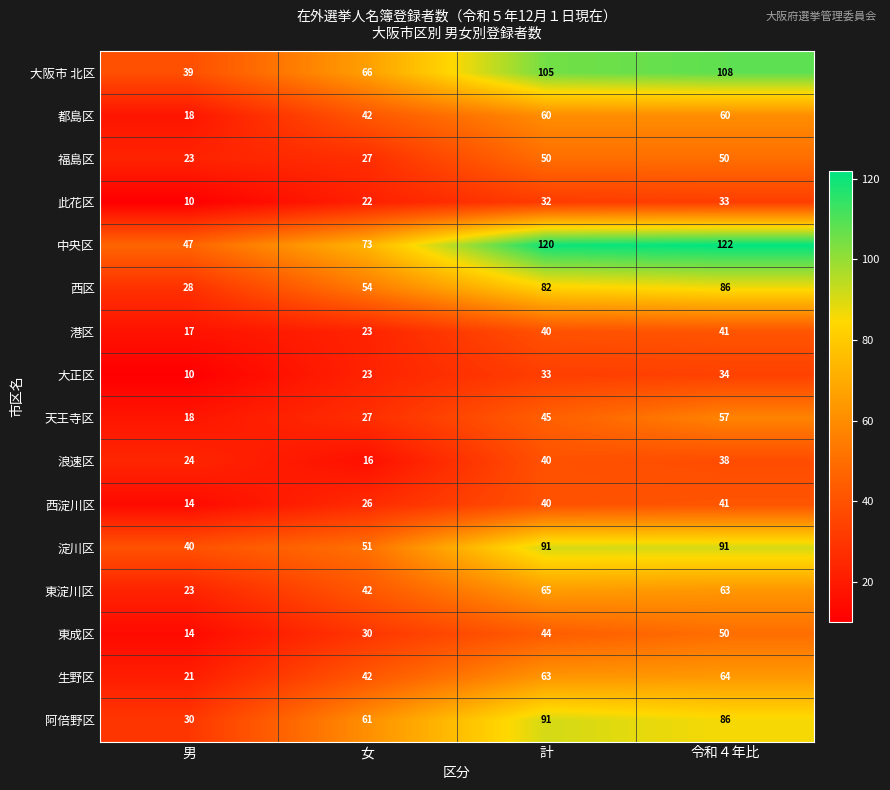

What is the maximum value shown in the chart?

122